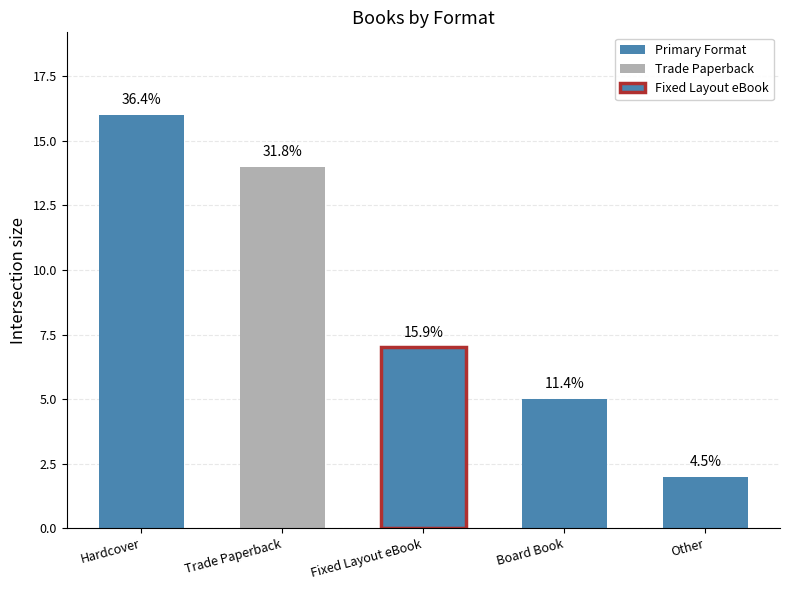

What is the greatest value displayed?

16